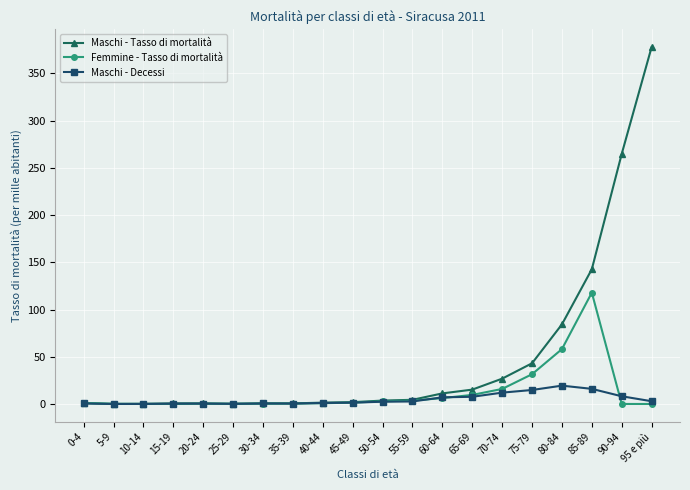

What is the difference between the highest and lowest values at 70-74?

14.8